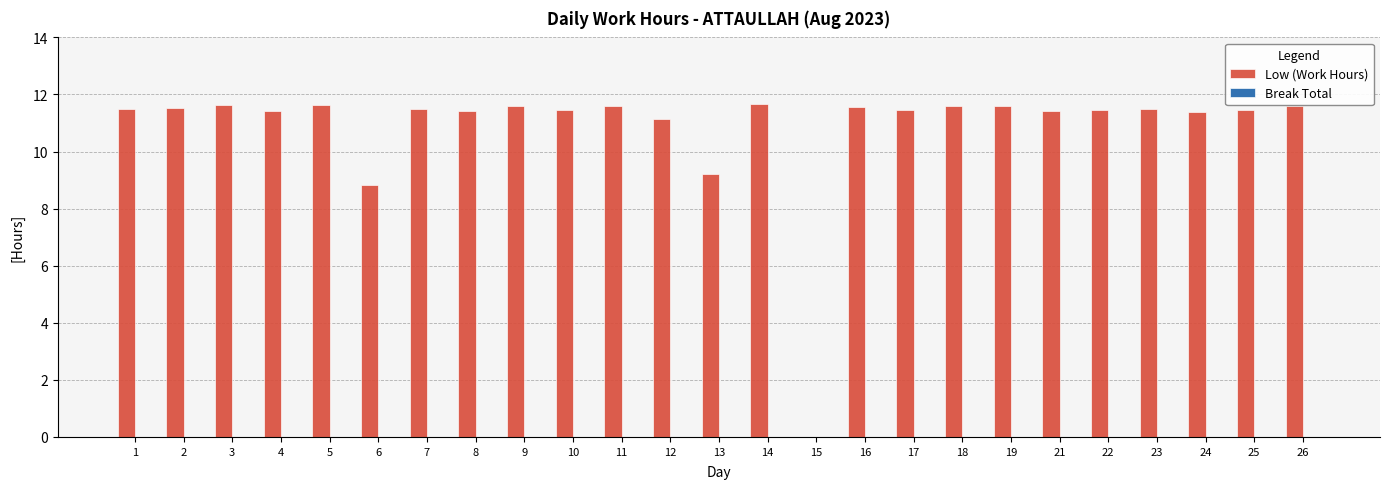

How many data points does each series have?

25